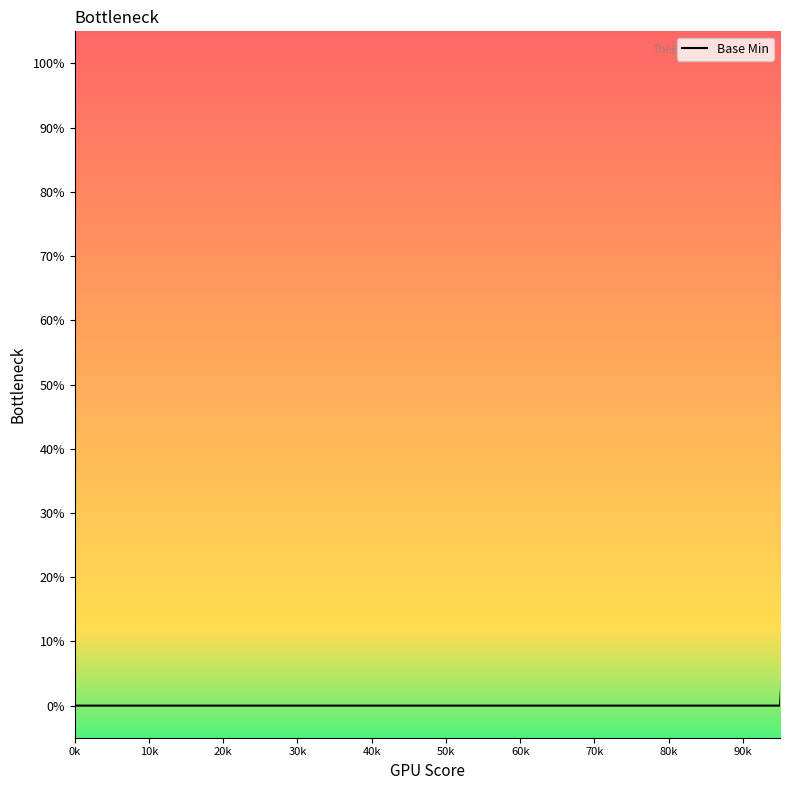

What is the difference between the maximum and minimum values?

100